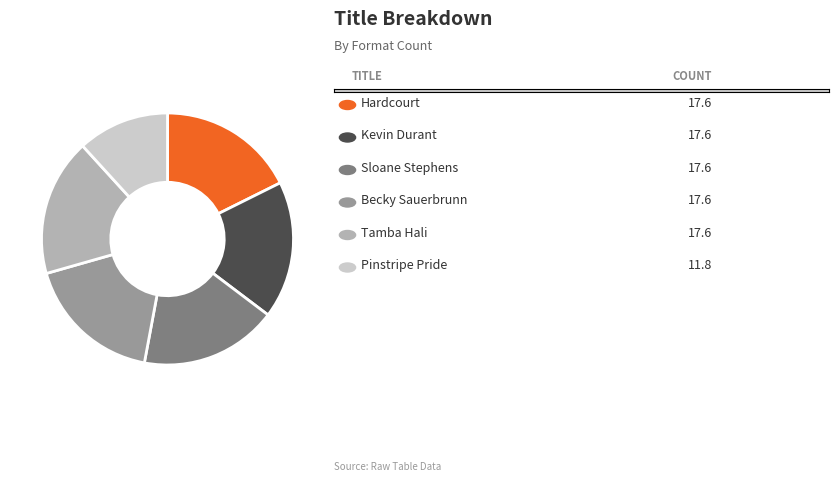

Is there any slice that represents more than half of the pie?

No